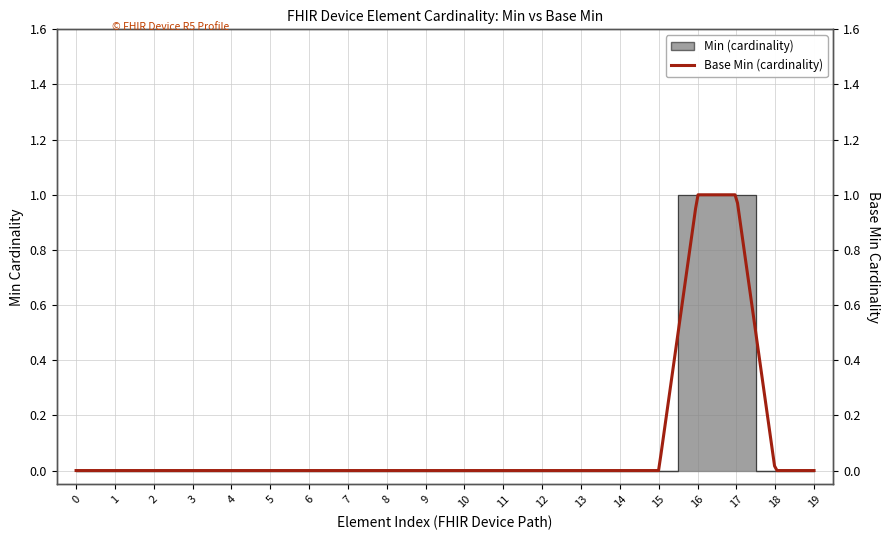

What is the difference between the second highest and second lowest values?

1